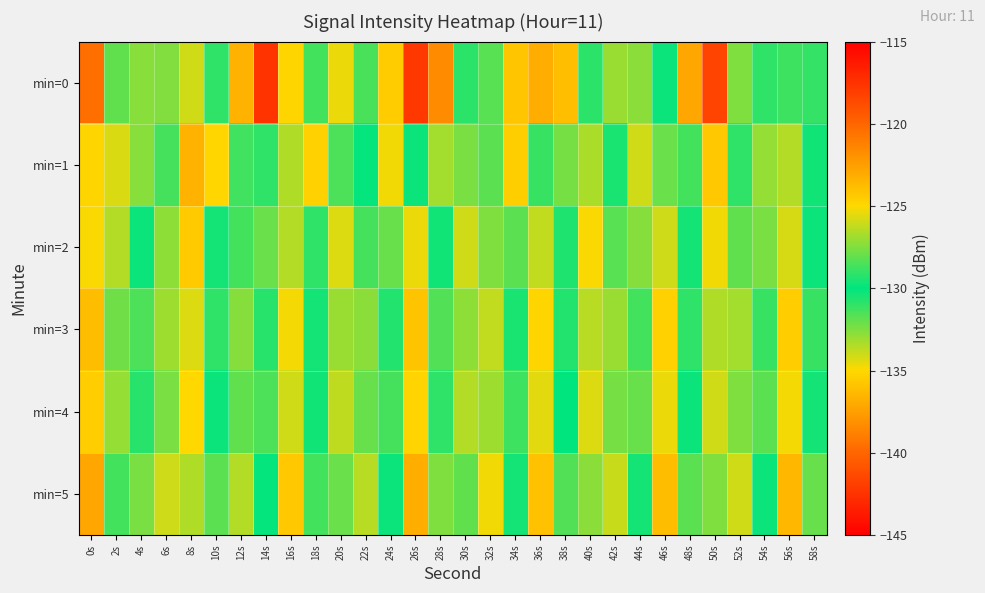

Reading left to right, what are all the values shown in this chart?

min=0: 0s=-120.4	2s=-131.9	4s=-127.4	6s=-127.5	8s=-134.1	10s=-129.1	12s=-136.6	14s=-117.6	16s=-124.9	18s=-128.7	20s=-134.6	22s=-131.4	24s=-124.5	26s=-142.2	28s=-138.3	30s=-129.1	32s=-128.3	34s=-135.8	36s=-123.1	38s=-136.1	40s=-130.9	42s=-127.0	44s=-127.3	46s=-129.8	48s=-137.1	50s=-141.7	52s=-127.5	54s=-130.9	56s=-128.8	58s=-129.0
min=1: 0s=-124.9	2s=-134.2	4s=-132.7	6s=-131.4	8s=-136.6	10s=-135.1	12s=-131.3	14s=-130.9	16s=-133.4	18s=-124.7	20s=-128.5	22s=-130.1	24s=-125.3	26s=-129.8	28s=-133.2	30s=-127.6	32s=-131.8	34s=-135.4	36s=-128.9	38s=-132.3	40s=-126.7	42s=-130.5	44s=-134.1	46s=-127.9	48s=-131.3	50s=-135.7	52s=-129.1	54s=-132.9	56s=-126.5	58s=-130.3
min=2: 0s=-125.1	2s=-133.5	4s=-129.8	6s=-127.2	8s=-135.6	10s=-130.4	12s=-128.7	14s=-132.1	16s=-126.5	18s=-130.9	20s=-134.3	22s=-128.6	24s=-132.0	26s=-125.4	28s=-129.7	30s=-134.1	32s=-127.5	34s=-131.8	36s=-126.2	38s=-130.6	40s=-134.9	42s=-128.3	44s=-132.6	46s=-126.0	48s=-130.4	50s=-134.7	52s=-128.1	54s=-132.4	56s=-125.8	58s=-130.2
min=3: 0s=-123.8	2s=-132.2	4s=-128.5	6s=-126.9	8s=-134.3	10s=-129.1	12s=-127.4	14s=-130.8	16s=-125.2	18s=-129.6	20s=-133.0	22s=-127.3	24s=-130.7	26s=-124.1	28s=-128.4	30s=-132.8	32s=-126.2	34s=-130.5	36s=-124.9	38s=-129.3	40s=-133.6	42s=-127.0	44s=-131.3	46s=-124.7	48s=-129.1	50s=-133.4	52s=-126.8	54s=-131.1	56s=-124.5	58s=-128.9
min=4: 0s=-124.5	2s=-132.9	4s=-129.2	6s=-127.6	8s=-135.0	10s=-129.8	12s=-128.1	14s=-131.5	16s=-125.9	18s=-130.3	20s=-133.7	22s=-128.0	24s=-131.4	26s=-124.8	28s=-129.1	30s=-133.5	32s=-126.9	34s=-131.2	36s=-125.6	38s=-130.0	40s=-134.3	42s=-127.7	44s=-132.0	46s=-125.4	48s=-129.8	50s=-134.1	52s=-127.5	54s=-131.8	56s=-125.2	58s=-129.6
min=5: 0s=-122.9	2s=-131.3	4s=-127.6	6s=-126.0	8s=-133.4	10s=-128.2	12s=-126.5	14s=-129.9	16s=-124.3	18s=-128.7	20s=-132.1	22s=-126.4	24s=-129.8	26s=-123.2	28s=-127.5	30s=-131.9	32s=-125.3	34s=-129.6	36s=-124.0	38s=-128.4	40s=-132.7	42s=-126.1	44s=-130.4	46s=-123.8	48s=-128.2	50s=-132.5	52s=-125.9	54s=-130.2	56s=-123.6	58s=-128.0